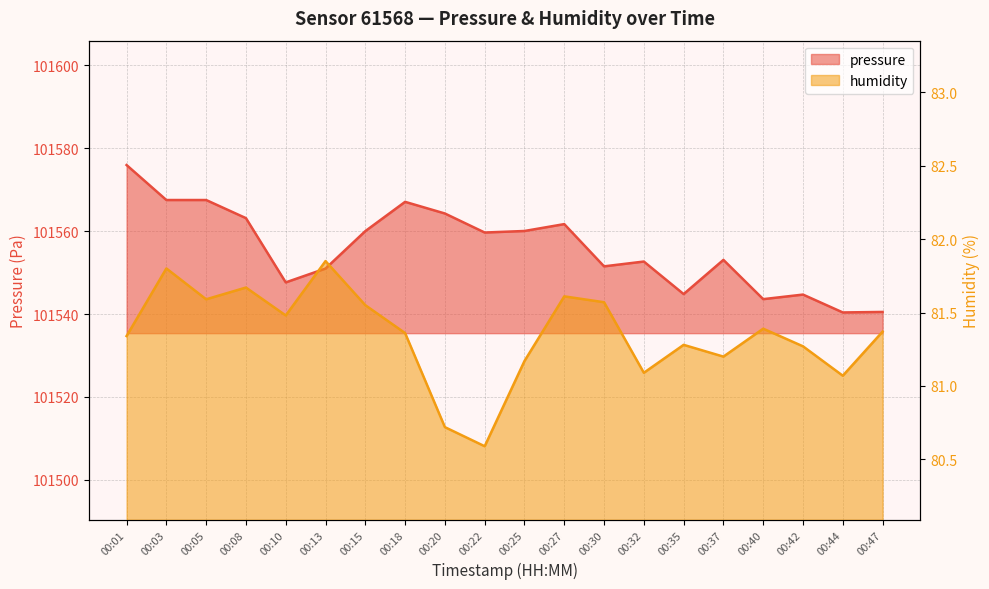

At which label does humidity first exceed 81?

00:01